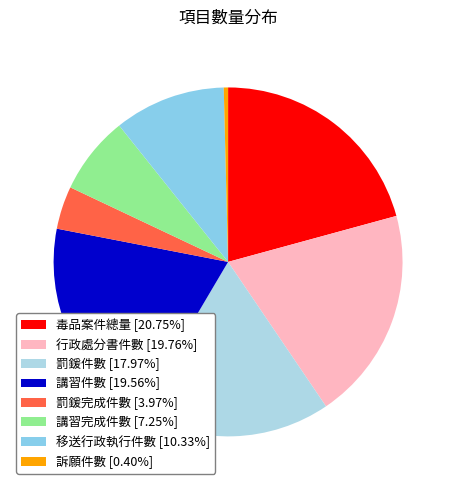

How many slices are in this pie chart?

8